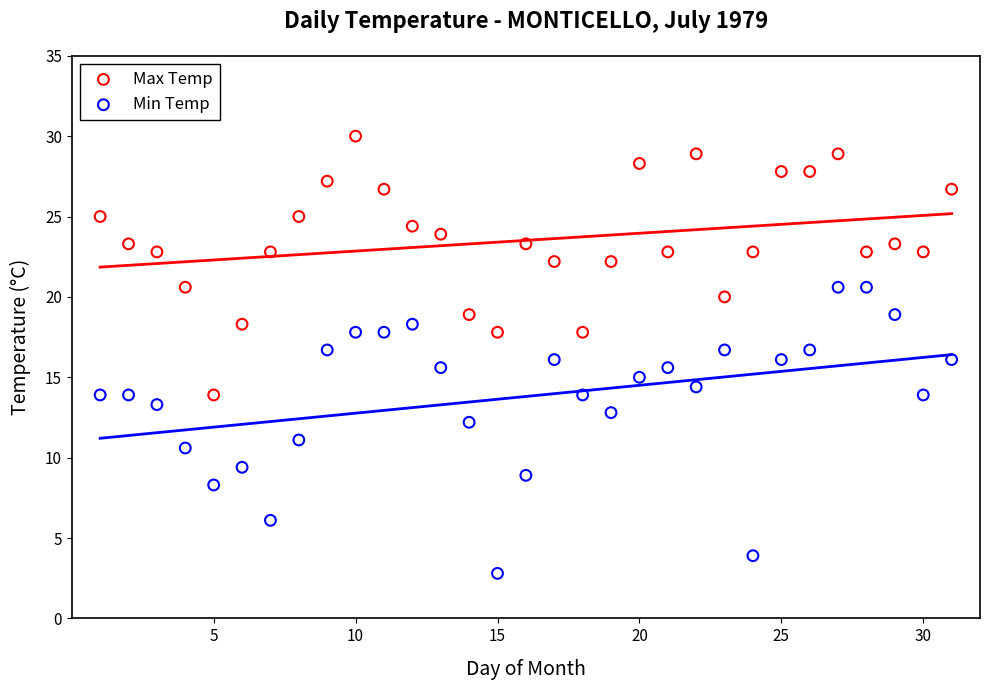

Which series reaches the maximum Y coordinate?

Max Temp